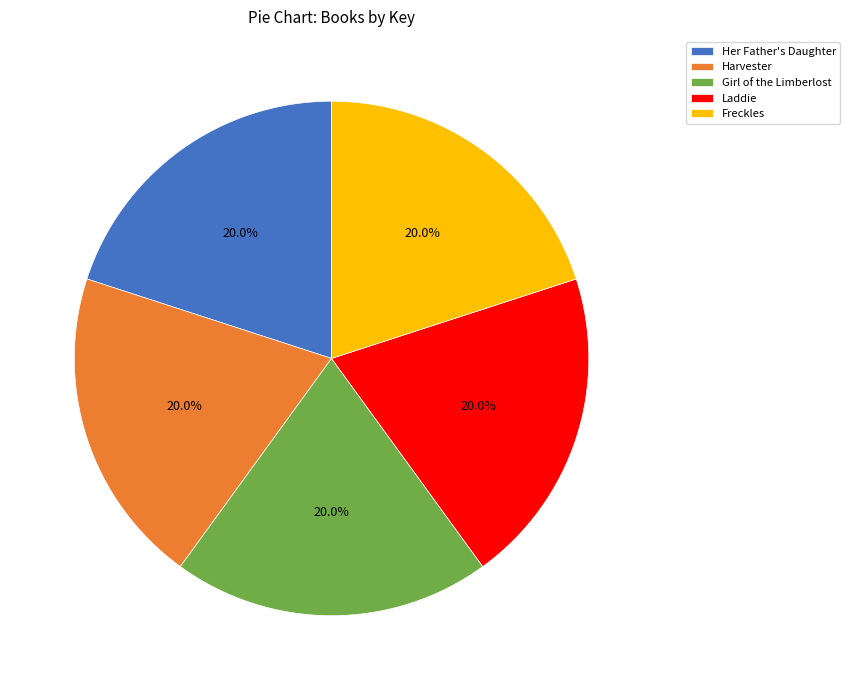

Is Her Father's Daughter the majority of the pie?

No